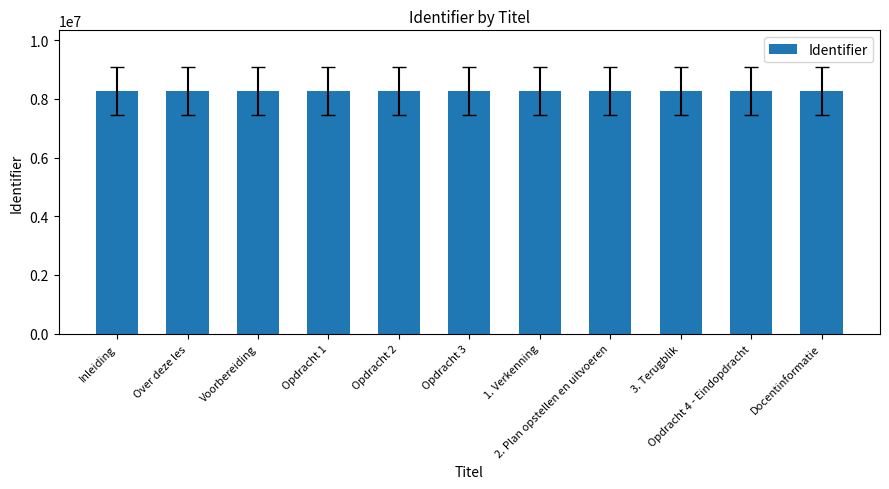

What position from the left is 3. Terugblik?

9